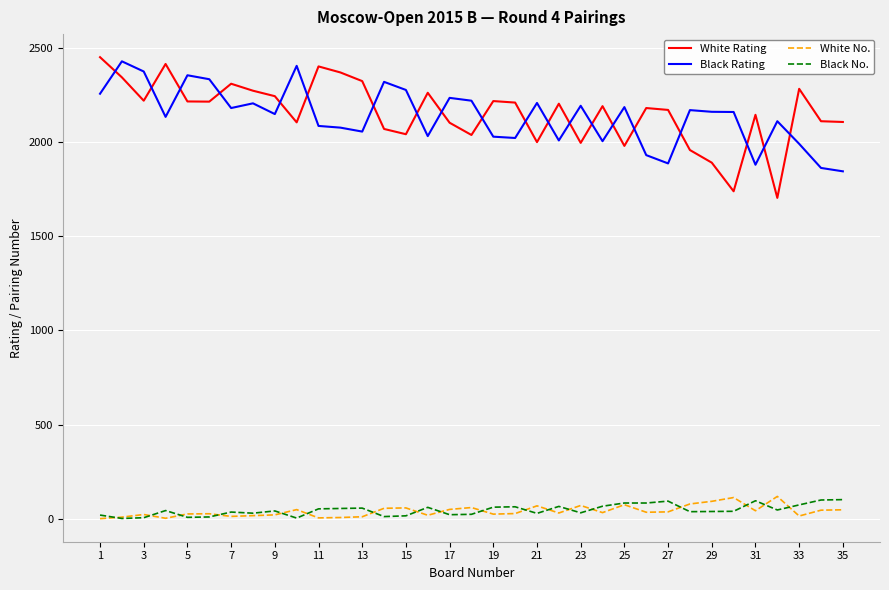

True or false: White Rating and Black No. intersect in this chart.

False